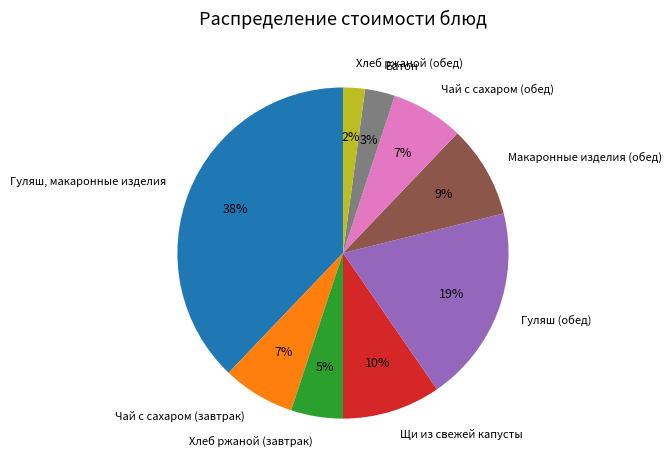

Is Макаронные изделия (обед) the majority of the pie?

No